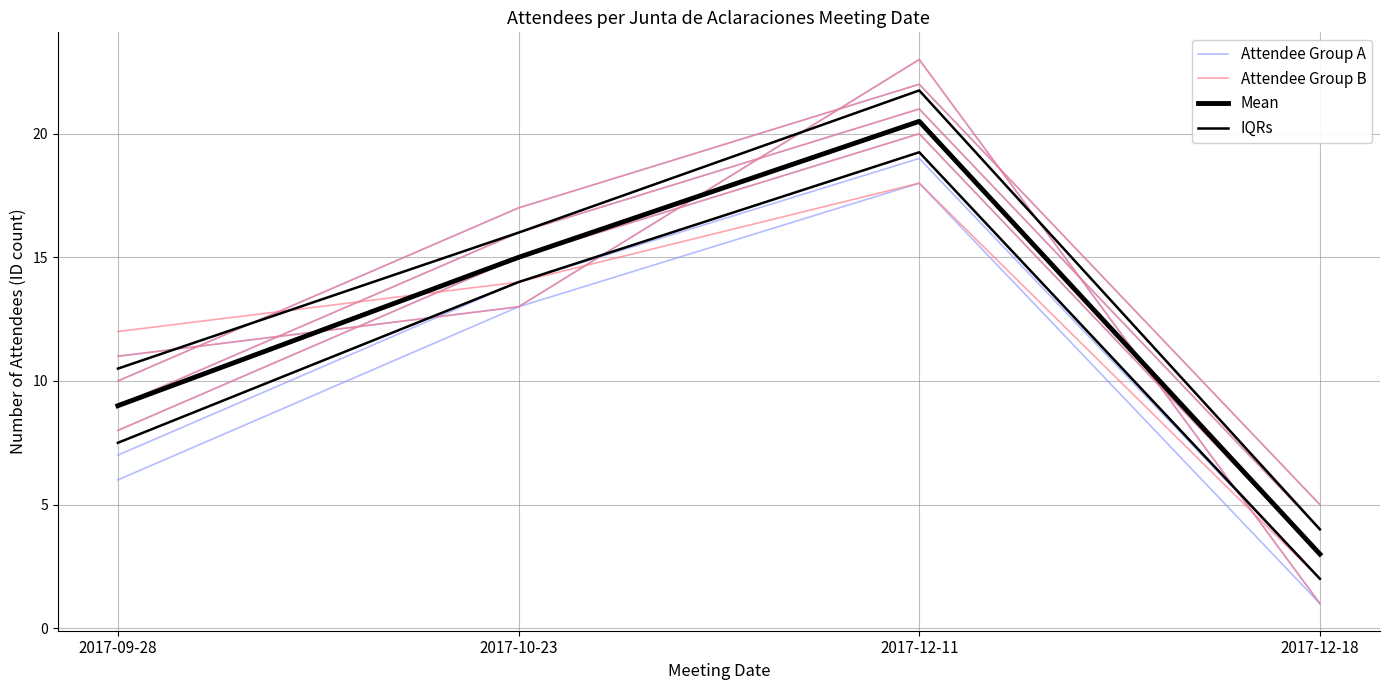

Which category has the lowest value across all series?

2017-12-18